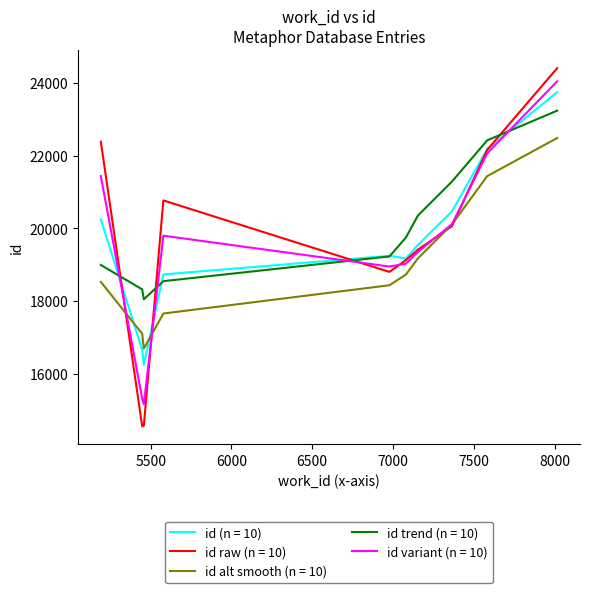

Which series has the largest range (max minus min)?

id raw (n = 10)